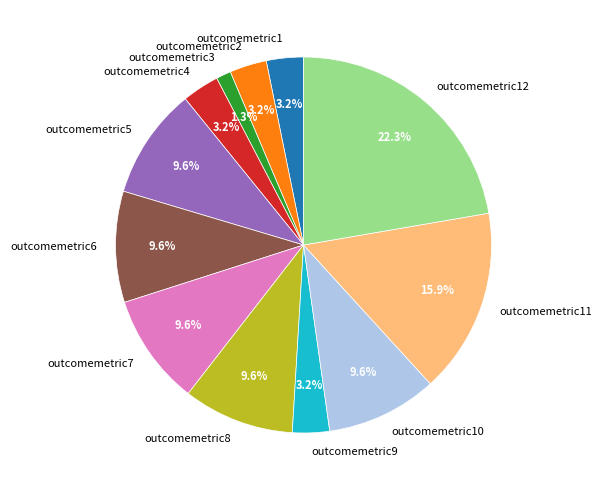

Between outcomemetric4 and outcomemetric10, which is larger?

outcomemetric10